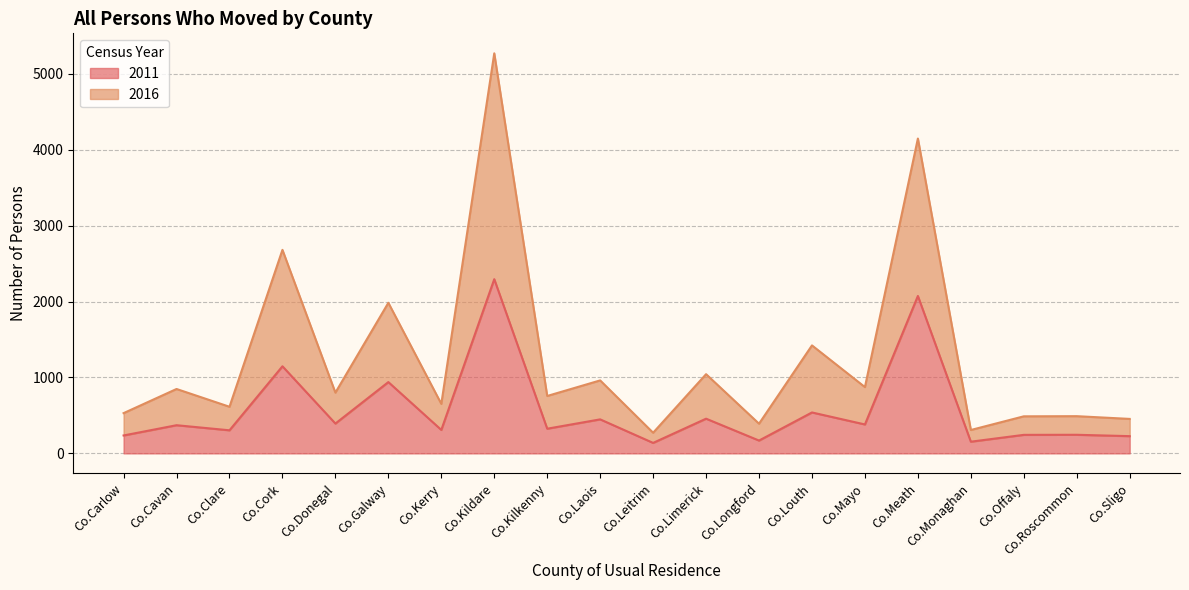

Rank the series by their average value, from lowest to highest.

2011, 2016